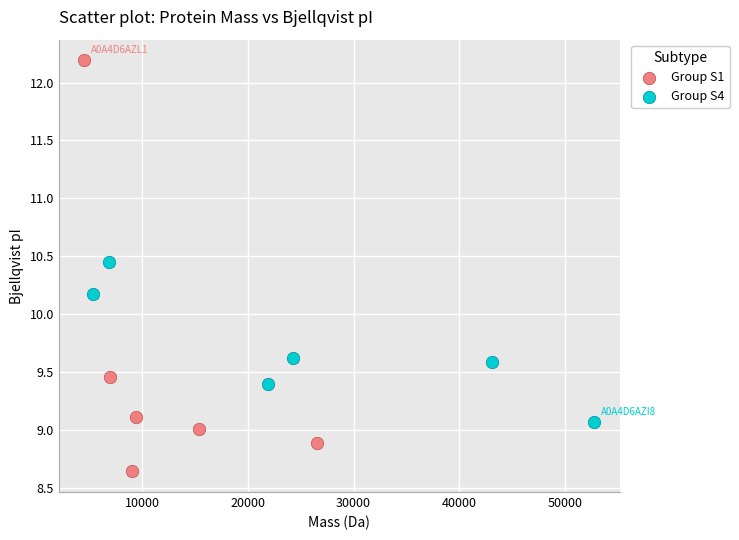

Which series contains the highest Y value?

Group S1